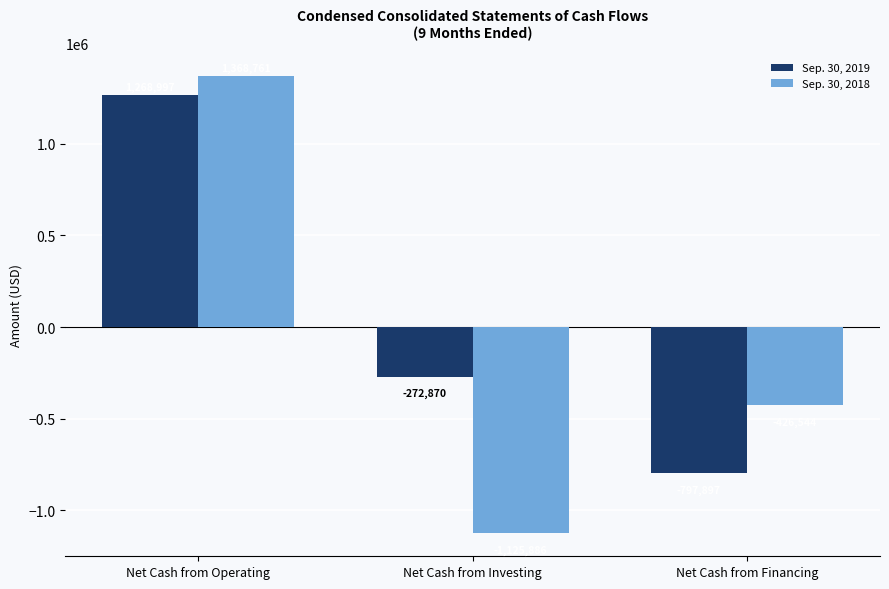

What value does the Sep. 30, 2018 series have at Net Cash from Financing, to the nearest 10?

-426540